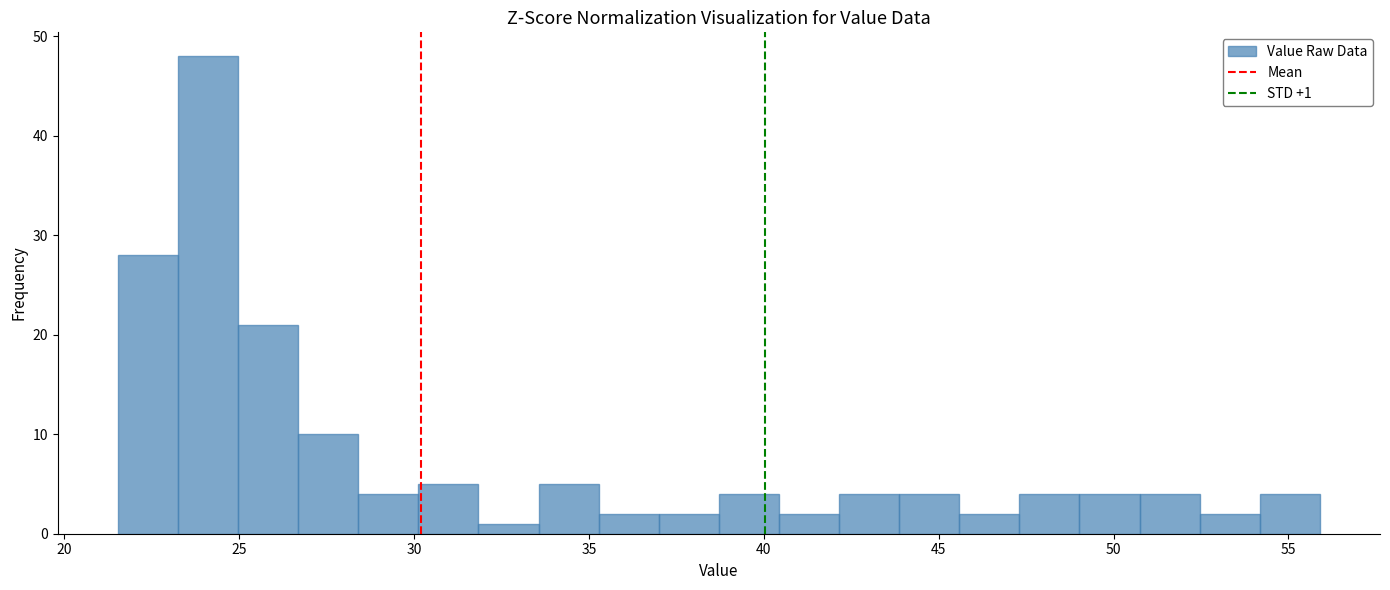

Read against the x-axis, roughly where is the centre of the tallest bar?

24.0